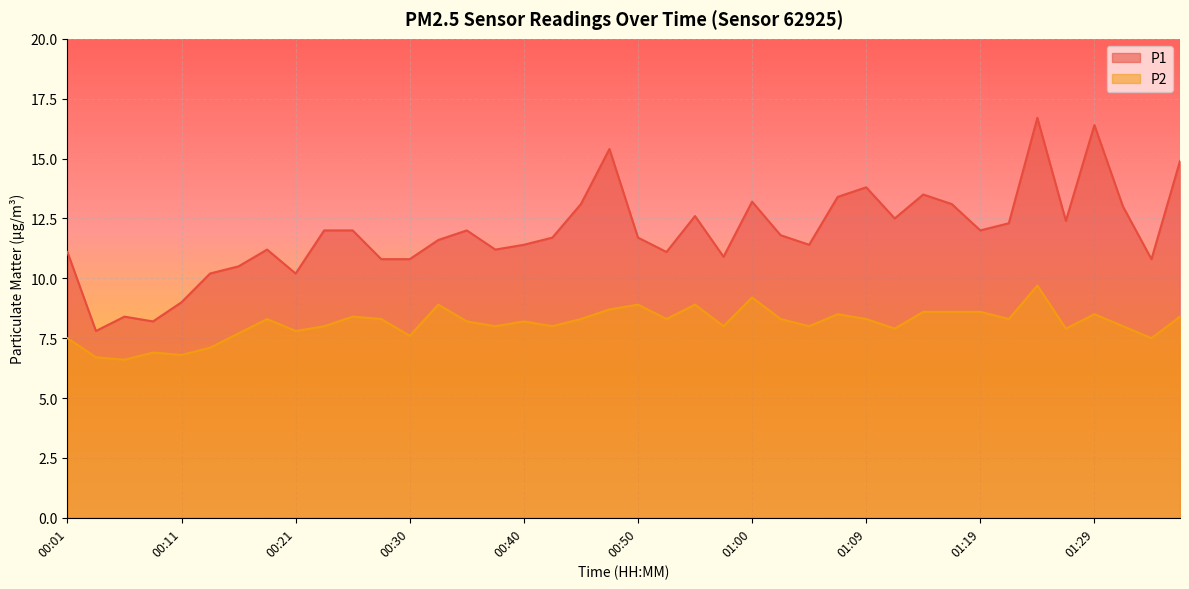

Reading left to right, extract all data points from this chart.

P1: 11.1	7.8	8.4	8.2	9.0	10.2	10.5	11.2	10.2	12.0	12.0	10.8	10.8	11.6	12.0	11.2	11.4	11.7	13.1	15.4	11.7	11.1	12.6	10.9	13.2	11.8	11.4	13.4	13.8	12.5	13.5	13.1	12.0	12.3	16.7	12.4	16.4	13.0	10.8	14.9
P2: 7.5	6.7	6.6	6.9	6.8	7.1	7.7	8.3	7.8	8.0	8.4	8.3	7.6	8.9	8.2	8.0	8.2	8.0	8.3	8.7	8.9	8.3	8.9	8.0	9.2	8.3	8.0	8.5	8.3	7.9	8.6	8.6	8.6	8.3	9.7	7.9	8.5	8.0	7.5	8.4